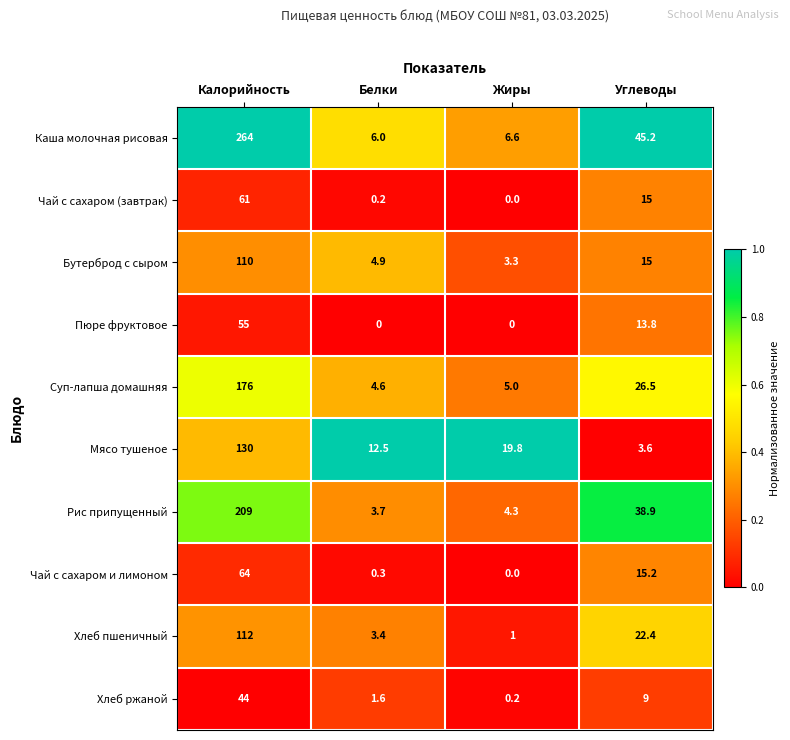

Which series has the widest spread of values?

Каша молочная рисовая